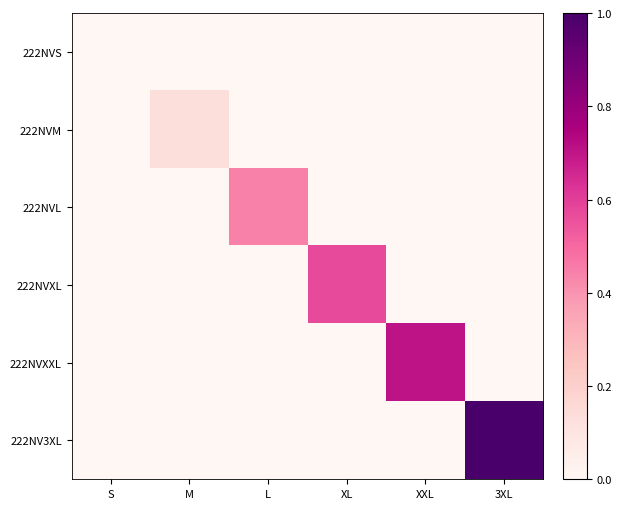

At how many categories does at least one series exceed 0?

5